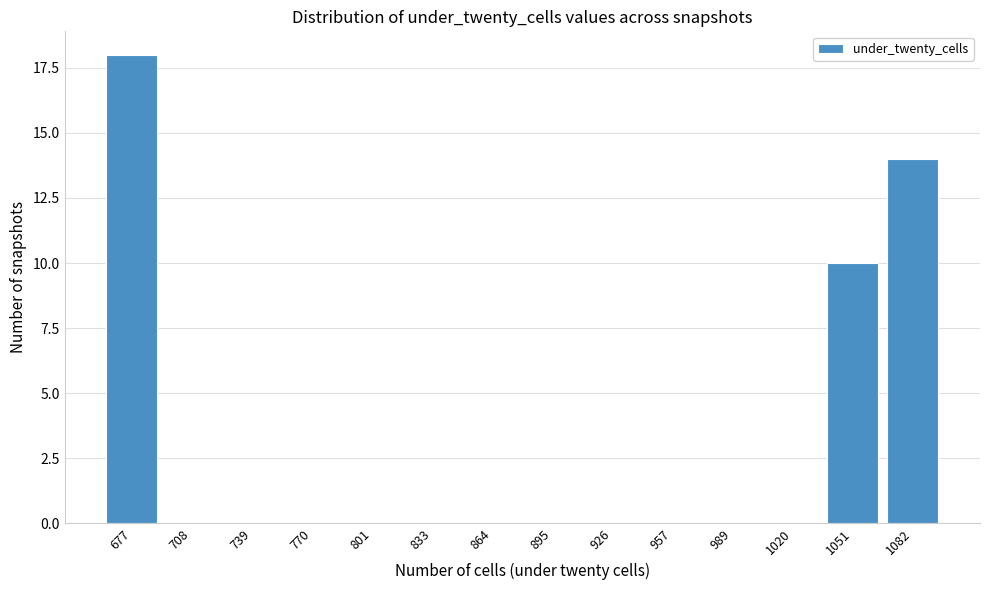

Reading left to right, list all the values displayed in this chart.

677=18	708=0	739=0	770=0	801=0	833=0	864=0	895=0	926=0	957=0	989=0	1020=0	1051=10	1082=14